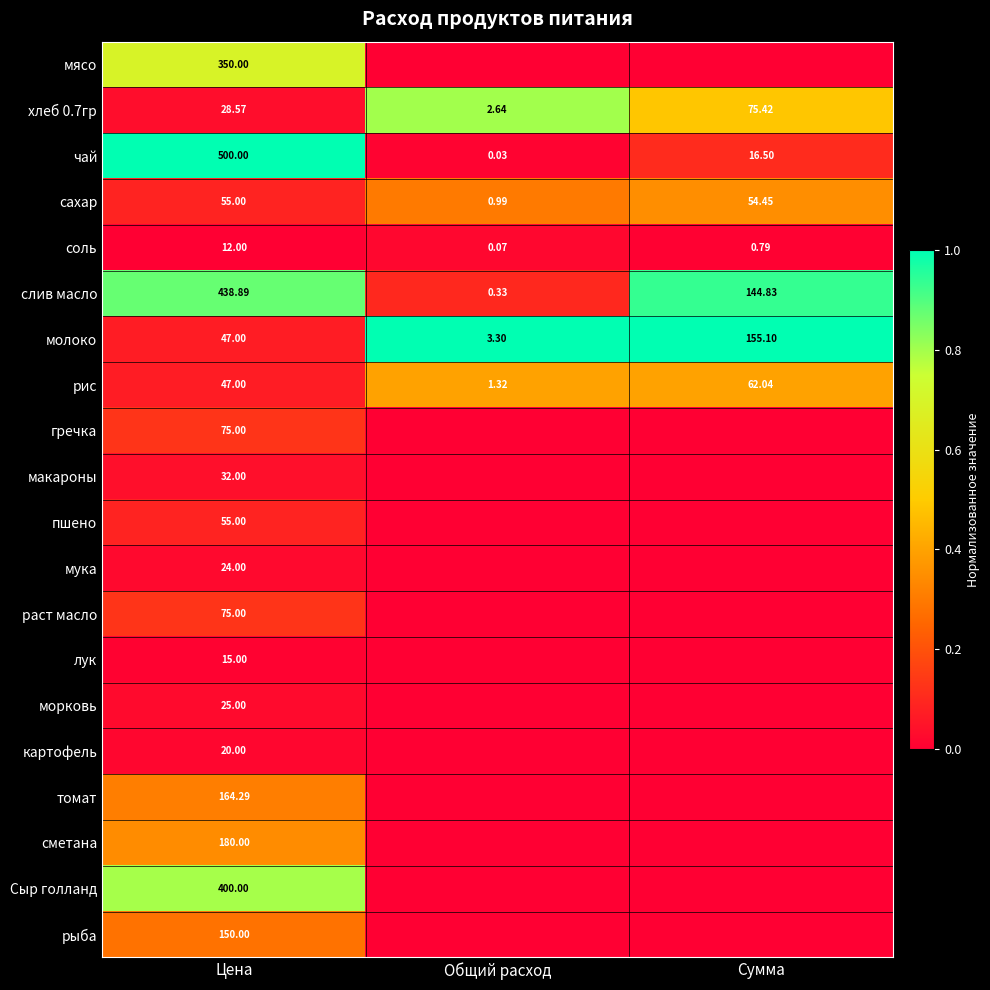

Which category has the lowest value in the молоко series?

Общий расход